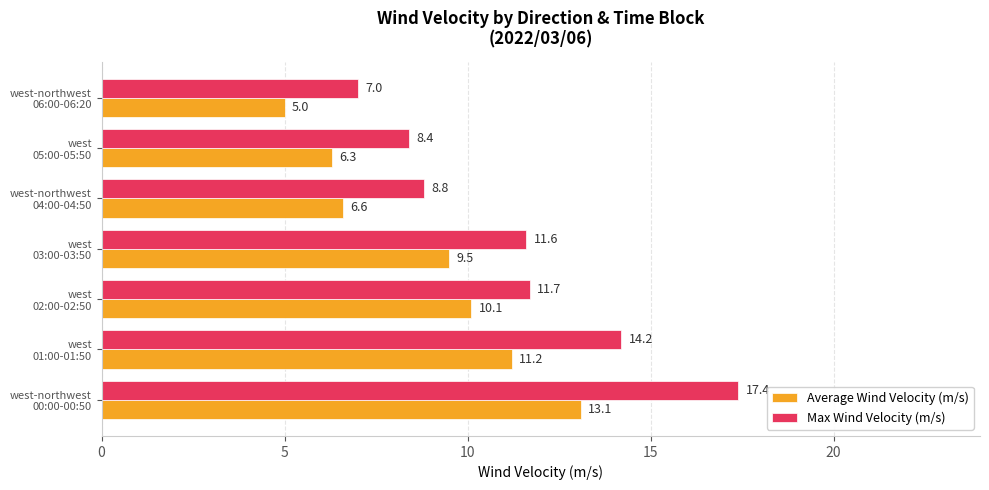

Which series has the largest range (max minus min)?

Max Wind Velocity (m/s)